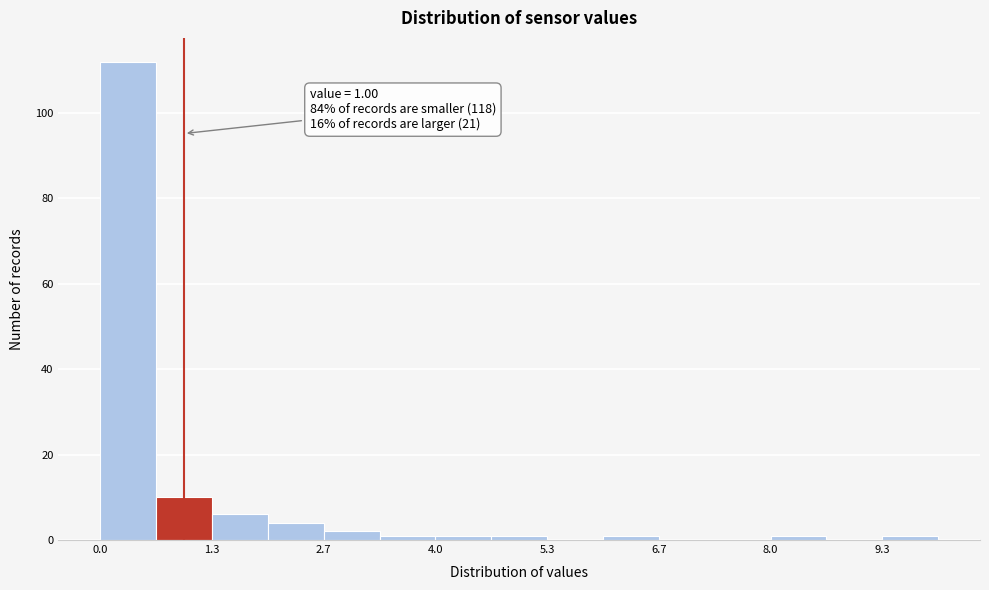

Around what value on the x-axis is the tallest bar? Give the approximate position of its centre, as read against the axis.

0.4